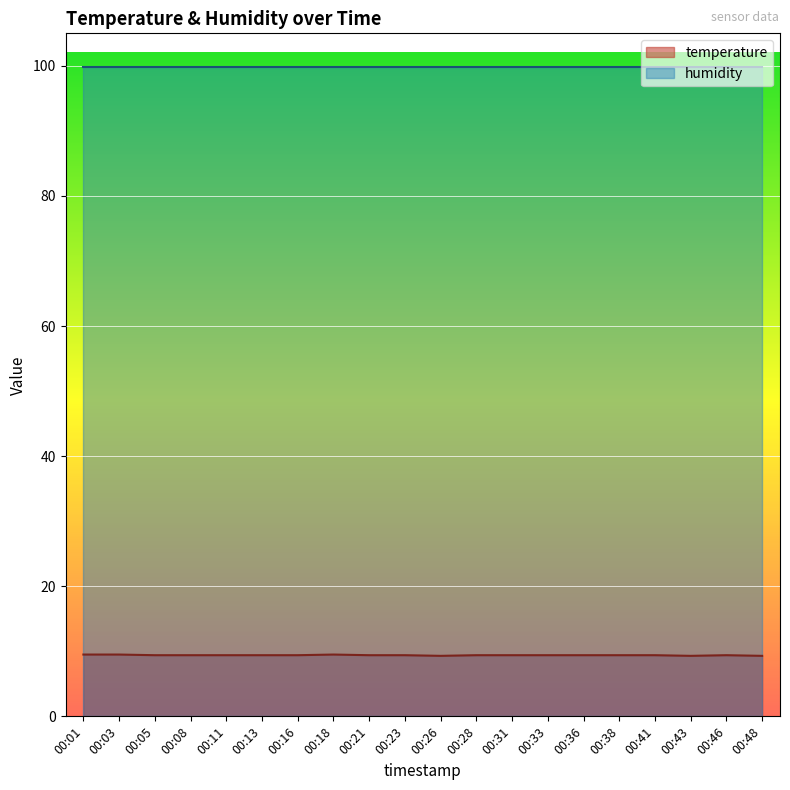

Where is the data nearest to the value 9?

00:26